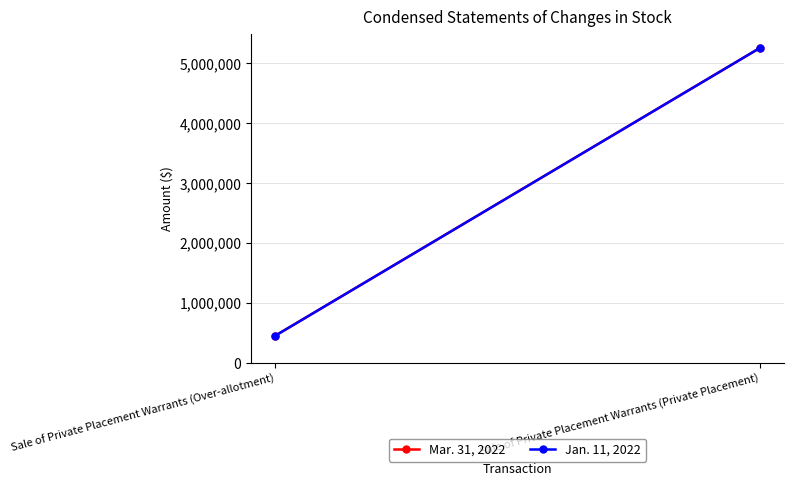

What is the difference between the Mar. 31, 2022 values at Sale of Private Placement Warrants (Private Placement) and Sale of Private Placement Warrants (Over-allotment)?

4800000